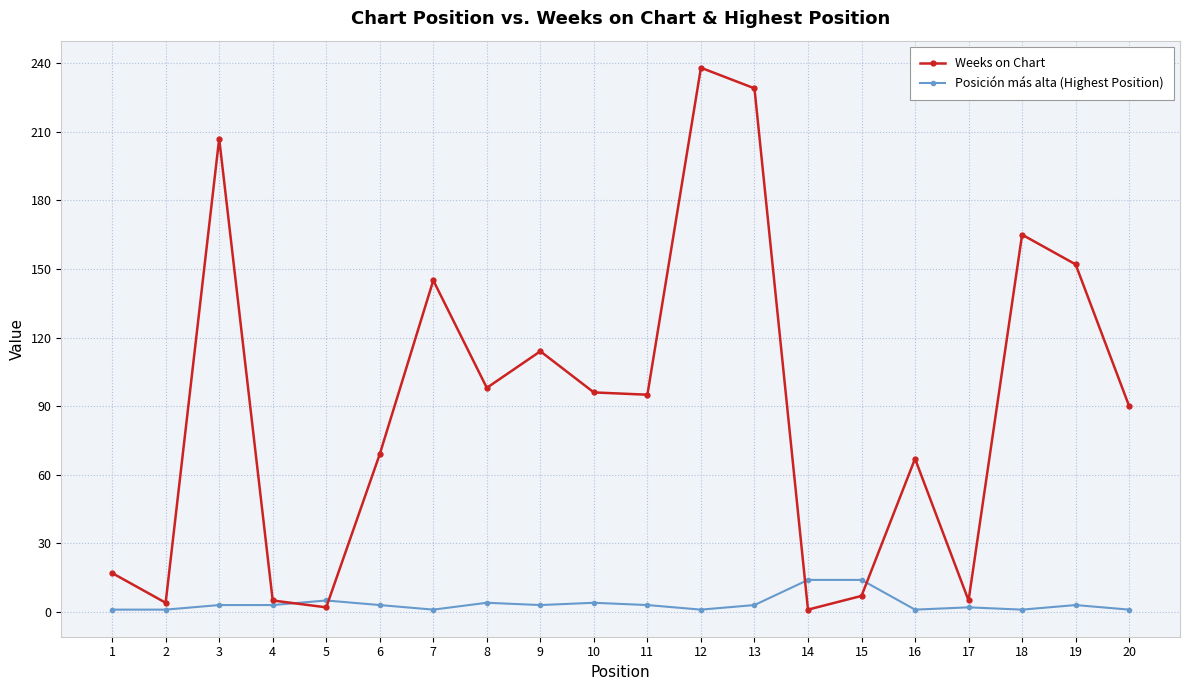

How many series are shown in this chart?

2